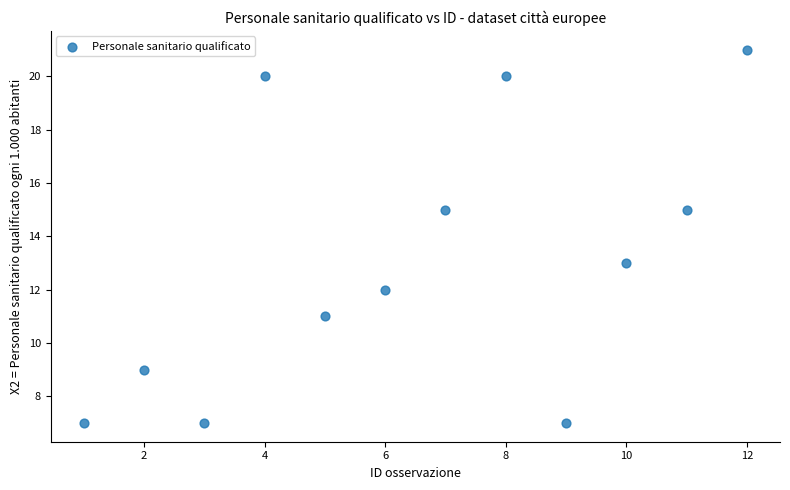

What is the average Y value?

13